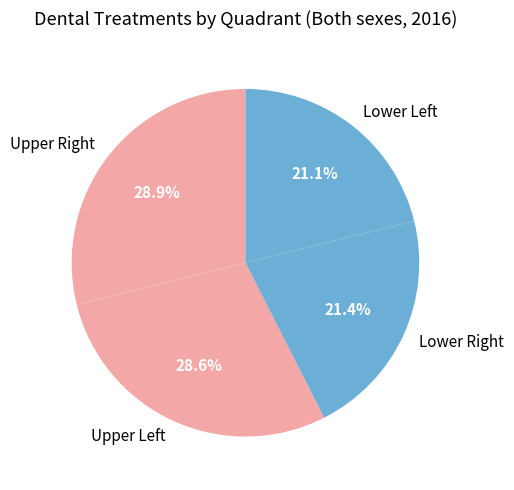

Is there a majority slice in this chart?

No